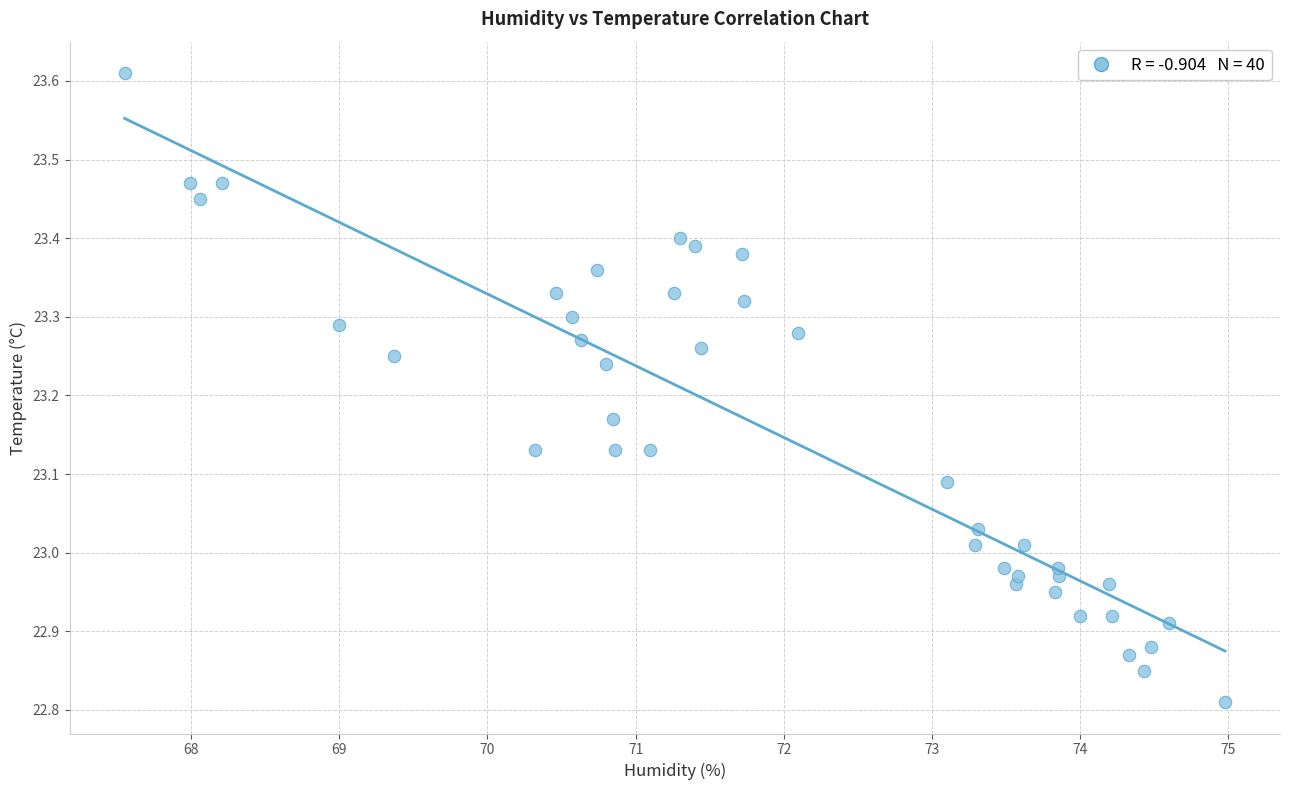

What is the range of X values (max minus min)?

7.4